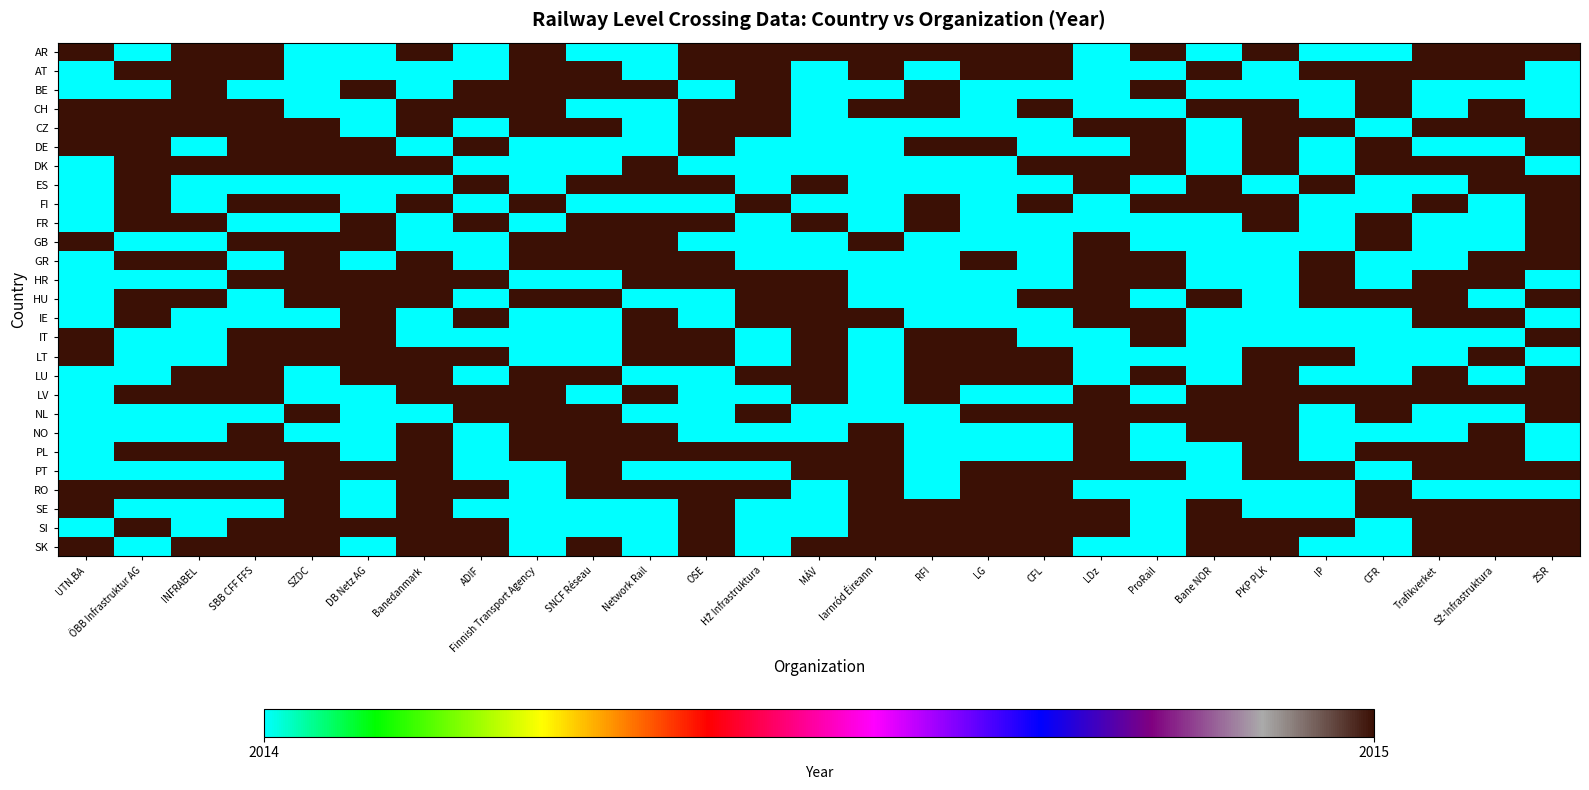

Reading right to left, extract all data points from this chart.

AR: ŽSR=2015	SŽ-Infrastruktura=2015	Trafikverket=2015	CFR=2014	IP=2014	PKP PLK=2015	Bane NOR=2014	ProRail=2015	LDz=2014	CFL=2015	LG=2015	RFI=2015	Iarnród Éireann=2015	MÁV=2015	HŽ Infrastruktura=2015	OSE=2015	Network Rail=2014	SNCF Réseau=2014	Finnish Transport Agency=2015	ADIF=2014	Banedanmark=2015	DB Netz AG=2014	SZDC=2014	SBB CFF FFS=2015	INFRABEL=2015	ÖBB Infrastruktur AG=2014	UTN.BA=2015
AT: ŽSR=2014	SŽ-Infrastruktura=2015	Trafikverket=2015	CFR=2015	IP=2015	PKP PLK=2014	Bane NOR=2015	ProRail=2014	LDz=2014	CFL=2015	LG=2015	RFI=2014	Iarnród Éireann=2015	MÁV=2014	HŽ Infrastruktura=2015	OSE=2015	Network Rail=2014	SNCF Réseau=2015	Finnish Transport Agency=2015	ADIF=2014	Banedanmark=2014	DB Netz AG=2014	SZDC=2014	SBB CFF FFS=2015	INFRABEL=2015	ÖBB Infrastruktur AG=2015	UTN.BA=2014
BE: ŽSR=2014	SŽ-Infrastruktura=2014	Trafikverket=2014	CFR=2015	IP=2014	PKP PLK=2014	Bane NOR=2014	ProRail=2015	LDz=2014	CFL=2014	LG=2014	RFI=2015	Iarnród Éireann=2014	MÁV=2014	HŽ Infrastruktura=2015	OSE=2014	Network Rail=2015	SNCF Réseau=2015	Finnish Transport Agency=2015	ADIF=2015	Banedanmark=2014	DB Netz AG=2015	SZDC=2014	SBB CFF FFS=2014	INFRABEL=2015	ÖBB Infrastruktur AG=2014	UTN.BA=2014
CH: ŽSR=2014	SŽ-Infrastruktura=2015	Trafikverket=2014	CFR=2015	IP=2014	PKP PLK=2015	Bane NOR=2015	ProRail=2014	LDz=2014	CFL=2015	LG=2014	RFI=2015	Iarnród Éireann=2015	MÁV=2014	HŽ Infrastruktura=2015	OSE=2015	Network Rail=2014	SNCF Réseau=2014	Finnish Transport Agency=2015	ADIF=2015	Banedanmark=2015	DB Netz AG=2014	SZDC=2014	SBB CFF FFS=2015	INFRABEL=2015	ÖBB Infrastruktur AG=2015	UTN.BA=2015
CZ: ŽSR=2015	SŽ-Infrastruktura=2015	Trafikverket=2015	CFR=2014	IP=2015	PKP PLK=2015	Bane NOR=2014	ProRail=2015	LDz=2015	CFL=2014	LG=2014	RFI=2014	Iarnród Éireann=2014	MÁV=2014	HŽ Infrastruktura=2015	OSE=2015	Network Rail=2014	SNCF Réseau=2015	Finnish Transport Agency=2015	ADIF=2014	Banedanmark=2015	DB Netz AG=2014	SZDC=2015	SBB CFF FFS=2015	INFRABEL=2015	ÖBB Infrastruktur AG=2015	UTN.BA=2015
DE: ŽSR=2015	SŽ-Infrastruktura=2014	Trafikverket=2014	CFR=2015	IP=2014	PKP PLK=2015	Bane NOR=2014	ProRail=2015	LDz=2014	CFL=2014	LG=2015	RFI=2015	Iarnród Éireann=2014	MÁV=2014	HŽ Infrastruktura=2014	OSE=2015	Network Rail=2014	SNCF Réseau=2014	Finnish Transport Agency=2014	ADIF=2015	Banedanmark=2014	DB Netz AG=2015	SZDC=2015	SBB CFF FFS=2015	INFRABEL=2014	ÖBB Infrastruktur AG=2015	UTN.BA=2015
DK: ŽSR=2014	SŽ-Infrastruktura=2015	Trafikverket=2015	CFR=2015	IP=2014	PKP PLK=2015	Bane NOR=2014	ProRail=2015	LDz=2015	CFL=2015	LG=2014	RFI=2014	Iarnród Éireann=2014	MÁV=2014	HŽ Infrastruktura=2014	OSE=2014	Network Rail=2015	SNCF Réseau=2014	Finnish Transport Agency=2014	ADIF=2014	Banedanmark=2015	DB Netz AG=2015	SZDC=2015	SBB CFF FFS=2015	INFRABEL=2015	ÖBB Infrastruktur AG=2015	UTN.BA=2014
ES: ŽSR=2015	SŽ-Infrastruktura=2015	Trafikverket=2014	CFR=2014	IP=2015	PKP PLK=2014	Bane NOR=2015	ProRail=2014	LDz=2015	CFL=2014	LG=2014	RFI=2014	Iarnród Éireann=2014	MÁV=2015	HŽ Infrastruktura=2014	OSE=2015	Network Rail=2015	SNCF Réseau=2015	Finnish Transport Agency=2014	ADIF=2015	Banedanmark=2014	DB Netz AG=2014	SZDC=2014	SBB CFF FFS=2014	INFRABEL=2014	ÖBB Infrastruktur AG=2015	UTN.BA=2014
FI: ŽSR=2015	SŽ-Infrastruktura=2014	Trafikverket=2015	CFR=2014	IP=2014	PKP PLK=2015	Bane NOR=2015	ProRail=2015	LDz=2014	CFL=2015	LG=2014	RFI=2015	Iarnród Éireann=2014	MÁV=2014	HŽ Infrastruktura=2015	OSE=2014	Network Rail=2014	SNCF Réseau=2014	Finnish Transport Agency=2015	ADIF=2014	Banedanmark=2015	DB Netz AG=2014	SZDC=2015	SBB CFF FFS=2015	INFRABEL=2014	ÖBB Infrastruktur AG=2015	UTN.BA=2014
FR: ŽSR=2015	SŽ-Infrastruktura=2014	Trafikverket=2014	CFR=2015	IP=2014	PKP PLK=2015	Bane NOR=2014	ProRail=2014	LDz=2014	CFL=2014	LG=2014	RFI=2015	Iarnród Éireann=2014	MÁV=2015	HŽ Infrastruktura=2014	OSE=2015	Network Rail=2015	SNCF Réseau=2015	Finnish Transport Agency=2014	ADIF=2015	Banedanmark=2014	DB Netz AG=2015	SZDC=2014	SBB CFF FFS=2014	INFRABEL=2015	ÖBB Infrastruktur AG=2015	UTN.BA=2014
GB: ŽSR=2015	SŽ-Infrastruktura=2014	Trafikverket=2014	CFR=2015	IP=2014	PKP PLK=2014	Bane NOR=2014	ProRail=2014	LDz=2015	CFL=2014	LG=2014	RFI=2014	Iarnród Éireann=2015	MÁV=2014	HŽ Infrastruktura=2014	OSE=2014	Network Rail=2015	SNCF Réseau=2015	Finnish Transport Agency=2015	ADIF=2014	Banedanmark=2014	DB Netz AG=2015	SZDC=2015	SBB CFF FFS=2015	INFRABEL=2014	ÖBB Infrastruktur AG=2014	UTN.BA=2015
GR: ŽSR=2015	SŽ-Infrastruktura=2015	Trafikverket=2014	CFR=2014	IP=2015	PKP PLK=2014	Bane NOR=2014	ProRail=2015	LDz=2015	CFL=2014	LG=2015	RFI=2014	Iarnród Éireann=2014	MÁV=2014	HŽ Infrastruktura=2014	OSE=2015	Network Rail=2015	SNCF Réseau=2015	Finnish Transport Agency=2015	ADIF=2014	Banedanmark=2015	DB Netz AG=2014	SZDC=2015	SBB CFF FFS=2014	INFRABEL=2015	ÖBB Infrastruktur AG=2015	UTN.BA=2014
HR: ŽSR=2014	SŽ-Infrastruktura=2015	Trafikverket=2015	CFR=2014	IP=2015	PKP PLK=2014	Bane NOR=2014	ProRail=2015	LDz=2015	CFL=2014	LG=2014	RFI=2014	Iarnród Éireann=2014	MÁV=2015	HŽ Infrastruktura=2015	OSE=2015	Network Rail=2015	SNCF Réseau=2014	Finnish Transport Agency=2014	ADIF=2015	Banedanmark=2015	DB Netz AG=2015	SZDC=2015	SBB CFF FFS=2015	INFRABEL=2014	ÖBB Infrastruktur AG=2014	UTN.BA=2014
HU: ŽSR=2015	SŽ-Infrastruktura=2014	Trafikverket=2015	CFR=2015	IP=2015	PKP PLK=2014	Bane NOR=2015	ProRail=2014	LDz=2015	CFL=2015	LG=2014	RFI=2014	Iarnród Éireann=2014	MÁV=2015	HŽ Infrastruktura=2015	OSE=2014	Network Rail=2014	SNCF Réseau=2015	Finnish Transport Agency=2015	ADIF=2014	Banedanmark=2015	DB Netz AG=2015	SZDC=2015	SBB CFF FFS=2014	INFRABEL=2015	ÖBB Infrastruktur AG=2015	UTN.BA=2014
IE: ŽSR=2014	SŽ-Infrastruktura=2015	Trafikverket=2015	CFR=2014	IP=2014	PKP PLK=2014	Bane NOR=2014	ProRail=2015	LDz=2015	CFL=2014	LG=2014	RFI=2014	Iarnród Éireann=2015	MÁV=2015	HŽ Infrastruktura=2015	OSE=2014	Network Rail=2015	SNCF Réseau=2014	Finnish Transport Agency=2014	ADIF=2015	Banedanmark=2014	DB Netz AG=2015	SZDC=2014	SBB CFF FFS=2014	INFRABEL=2014	ÖBB Infrastruktur AG=2015	UTN.BA=2014
IT: ŽSR=2015	SŽ-Infrastruktura=2014	Trafikverket=2014	CFR=2014	IP=2014	PKP PLK=2014	Bane NOR=2014	ProRail=2015	LDz=2014	CFL=2014	LG=2015	RFI=2015	Iarnród Éireann=2014	MÁV=2015	HŽ Infrastruktura=2014	OSE=2015	Network Rail=2015	SNCF Réseau=2014	Finnish Transport Agency=2014	ADIF=2014	Banedanmark=2014	DB Netz AG=2015	SZDC=2015	SBB CFF FFS=2015	INFRABEL=2014	ÖBB Infrastruktur AG=2014	UTN.BA=2015
LT: ŽSR=2014	SŽ-Infrastruktura=2015	Trafikverket=2014	CFR=2014	IP=2015	PKP PLK=2015	Bane NOR=2014	ProRail=2014	LDz=2014	CFL=2015	LG=2015	RFI=2015	Iarnród Éireann=2014	MÁV=2015	HŽ Infrastruktura=2014	OSE=2015	Network Rail=2015	SNCF Réseau=2014	Finnish Transport Agency=2014	ADIF=2015	Banedanmark=2015	DB Netz AG=2015	SZDC=2015	SBB CFF FFS=2015	INFRABEL=2014	ÖBB Infrastruktur AG=2014	UTN.BA=2015
LU: ŽSR=2015	SŽ-Infrastruktura=2014	Trafikverket=2015	CFR=2014	IP=2014	PKP PLK=2015	Bane NOR=2014	ProRail=2015	LDz=2014	CFL=2015	LG=2015	RFI=2015	Iarnród Éireann=2014	MÁV=2015	HŽ Infrastruktura=2015	OSE=2014	Network Rail=2014	SNCF Réseau=2015	Finnish Transport Agency=2015	ADIF=2014	Banedanmark=2015	DB Netz AG=2015	SZDC=2014	SBB CFF FFS=2015	INFRABEL=2015	ÖBB Infrastruktur AG=2014	UTN.BA=2014
LV: ŽSR=2015	SŽ-Infrastruktura=2015	Trafikverket=2015	CFR=2015	IP=2015	PKP PLK=2015	Bane NOR=2015	ProRail=2014	LDz=2015	CFL=2014	LG=2014	RFI=2015	Iarnród Éireann=2014	MÁV=2015	HŽ Infrastruktura=2014	OSE=2014	Network Rail=2015	SNCF Réseau=2014	Finnish Transport Agency=2015	ADIF=2015	Banedanmark=2015	DB Netz AG=2014	SZDC=2014	SBB CFF FFS=2015	INFRABEL=2015	ÖBB Infrastruktur AG=2015	UTN.BA=2014
NL: ŽSR=2015	SŽ-Infrastruktura=2014	Trafikverket=2014	CFR=2015	IP=2014	PKP PLK=2015	Bane NOR=2015	ProRail=2015	LDz=2015	CFL=2015	LG=2015	RFI=2014	Iarnród Éireann=2014	MÁV=2014	HŽ Infrastruktura=2015	OSE=2014	Network Rail=2014	SNCF Réseau=2015	Finnish Transport Agency=2015	ADIF=2015	Banedanmark=2014	DB Netz AG=2014	SZDC=2015	SBB CFF FFS=2014	INFRABEL=2014	ÖBB Infrastruktur AG=2014	UTN.BA=2014
NO: ŽSR=2014	SŽ-Infrastruktura=2015	Trafikverket=2014	CFR=2014	IP=2014	PKP PLK=2015	Bane NOR=2015	ProRail=2014	LDz=2015	CFL=2014	LG=2014	RFI=2014	Iarnród Éireann=2015	MÁV=2014	HŽ Infrastruktura=2014	OSE=2014	Network Rail=2015	SNCF Réseau=2015	Finnish Transport Agency=2015	ADIF=2014	Banedanmark=2015	DB Netz AG=2014	SZDC=2014	SBB CFF FFS=2015	INFRABEL=2014	ÖBB Infrastruktur AG=2014	UTN.BA=2014
PL: ŽSR=2014	SŽ-Infrastruktura=2015	Trafikverket=2015	CFR=2015	IP=2014	PKP PLK=2015	Bane NOR=2014	ProRail=2014	LDz=2015	CFL=2014	LG=2014	RFI=2014	Iarnród Éireann=2015	MÁV=2015	HŽ Infrastruktura=2015	OSE=2015	Network Rail=2015	SNCF Réseau=2015	Finnish Transport Agency=2015	ADIF=2014	Banedanmark=2015	DB Netz AG=2014	SZDC=2015	SBB CFF FFS=2015	INFRABEL=2015	ÖBB Infrastruktur AG=2015	UTN.BA=2014
PT: ŽSR=2015	SŽ-Infrastruktura=2015	Trafikverket=2015	CFR=2014	IP=2015	PKP PLK=2015	Bane NOR=2014	ProRail=2015	LDz=2015	CFL=2015	LG=2015	RFI=2014	Iarnród Éireann=2015	MÁV=2015	HŽ Infrastruktura=2014	OSE=2014	Network Rail=2014	SNCF Réseau=2015	Finnish Transport Agency=2014	ADIF=2014	Banedanmark=2015	DB Netz AG=2015	SZDC=2015	SBB CFF FFS=2014	INFRABEL=2014	ÖBB Infrastruktur AG=2014	UTN.BA=2014
RO: ŽSR=2014	SŽ-Infrastruktura=2014	Trafikverket=2014	CFR=2015	IP=2014	PKP PLK=2014	Bane NOR=2014	ProRail=2014	LDz=2014	CFL=2015	LG=2015	RFI=2014	Iarnród Éireann=2015	MÁV=2014	HŽ Infrastruktura=2015	OSE=2015	Network Rail=2015	SNCF Réseau=2015	Finnish Transport Agency=2014	ADIF=2015	Banedanmark=2015	DB Netz AG=2014	SZDC=2015	SBB CFF FFS=2015	INFRABEL=2015	ÖBB Infrastruktur AG=2015	UTN.BA=2015
SE: ŽSR=2015	SŽ-Infrastruktura=2015	Trafikverket=2015	CFR=2015	IP=2014	PKP PLK=2014	Bane NOR=2015	ProRail=2014	LDz=2015	CFL=2015	LG=2015	RFI=2015	Iarnród Éireann=2015	MÁV=2014	HŽ Infrastruktura=2014	OSE=2015	Network Rail=2014	SNCF Réseau=2014	Finnish Transport Agency=2014	ADIF=2014	Banedanmark=2015	DB Netz AG=2014	SZDC=2015	SBB CFF FFS=2014	INFRABEL=2014	ÖBB Infrastruktur AG=2014	UTN.BA=2015
SI: ŽSR=2015	SŽ-Infrastruktura=2015	Trafikverket=2015	CFR=2014	IP=2015	PKP PLK=2015	Bane NOR=2015	ProRail=2014	LDz=2015	CFL=2015	LG=2015	RFI=2015	Iarnród Éireann=2015	MÁV=2014	HŽ Infrastruktura=2014	OSE=2015	Network Rail=2014	SNCF Réseau=2014	Finnish Transport Agency=2014	ADIF=2015	Banedanmark=2015	DB Netz AG=2015	SZDC=2015	SBB CFF FFS=2015	INFRABEL=2014	ÖBB Infrastruktur AG=2015	UTN.BA=2014
SK: ŽSR=2015	SŽ-Infrastruktura=2015	Trafikverket=2015	CFR=2014	IP=2014	PKP PLK=2015	Bane NOR=2015	ProRail=2014	LDz=2014	CFL=2015	LG=2015	RFI=2015	Iarnród Éireann=2015	MÁV=2015	HŽ Infrastruktura=2014	OSE=2015	Network Rail=2014	SNCF Réseau=2015	Finnish Transport Agency=2014	ADIF=2015	Banedanmark=2015	DB Netz AG=2014	SZDC=2015	SBB CFF FFS=2015	INFRABEL=2015	ÖBB Infrastruktur AG=2014	UTN.BA=2015